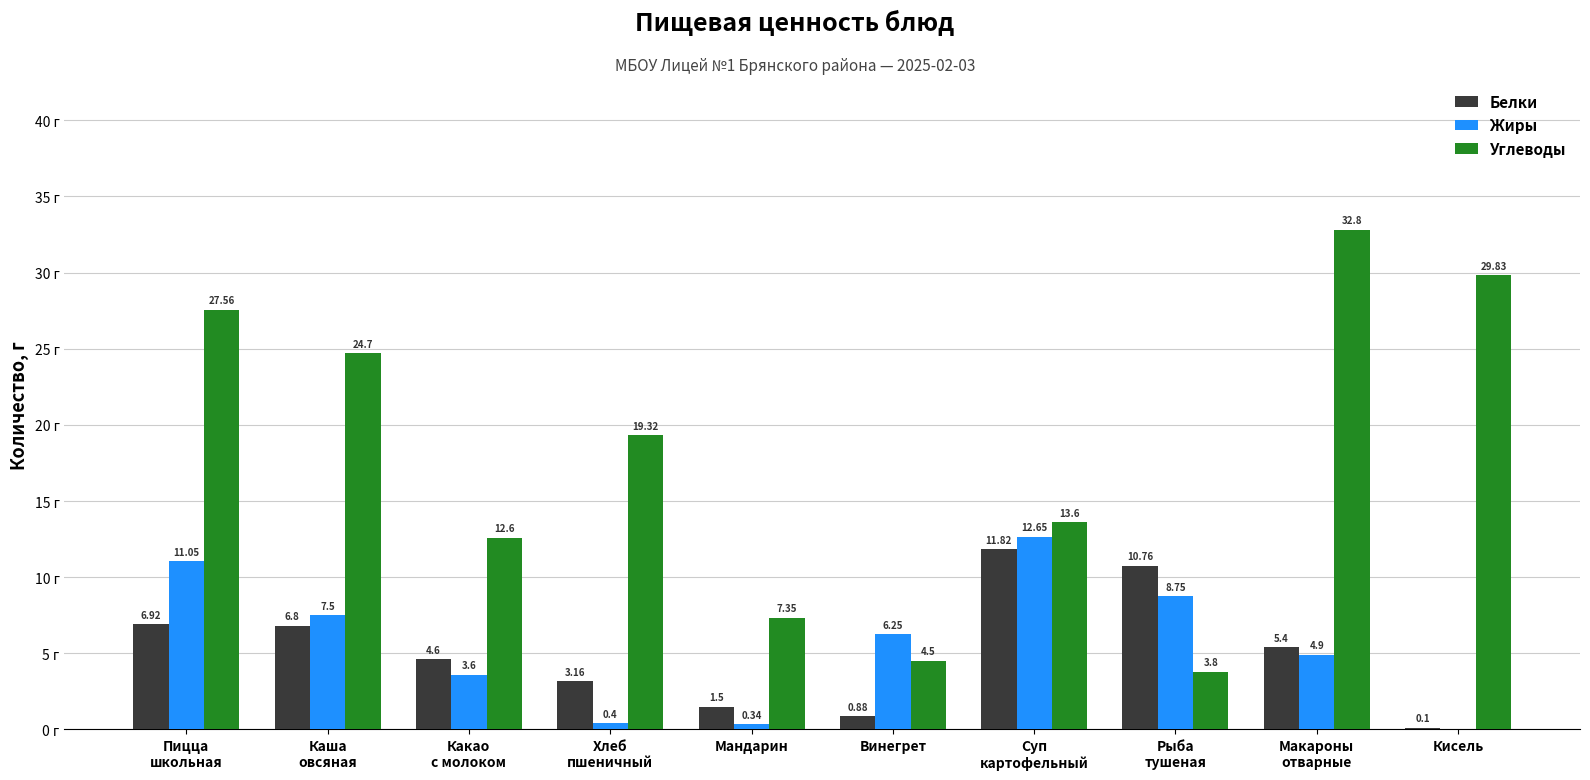

Which series has the largest total across all categories?

Углеводы